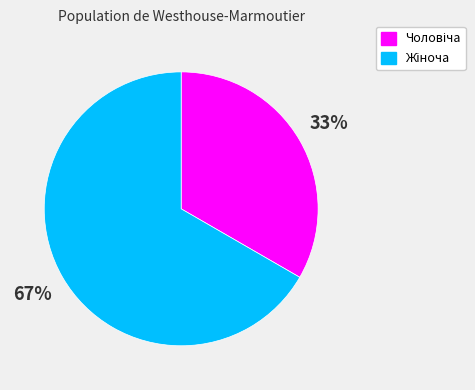

How many slices are in this pie chart?

2